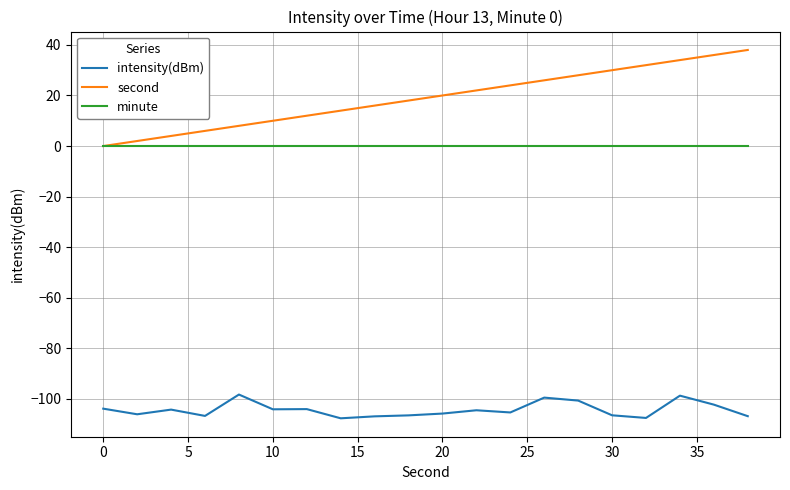

List the series in order of their peak value, lowest first.

intensity(dBm), minute, second